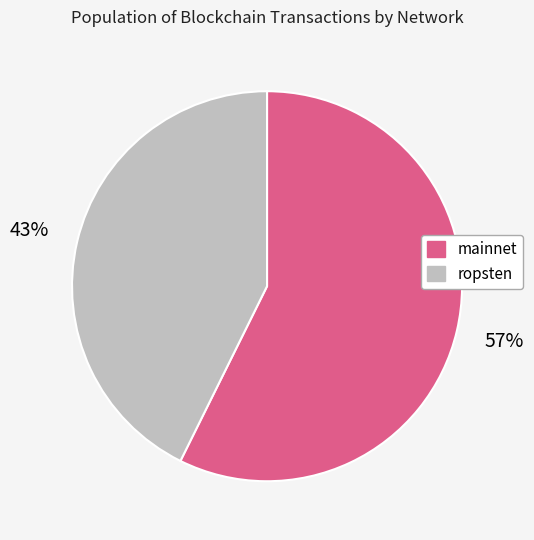

To the nearest percent, what is the average slice percentage?

50%